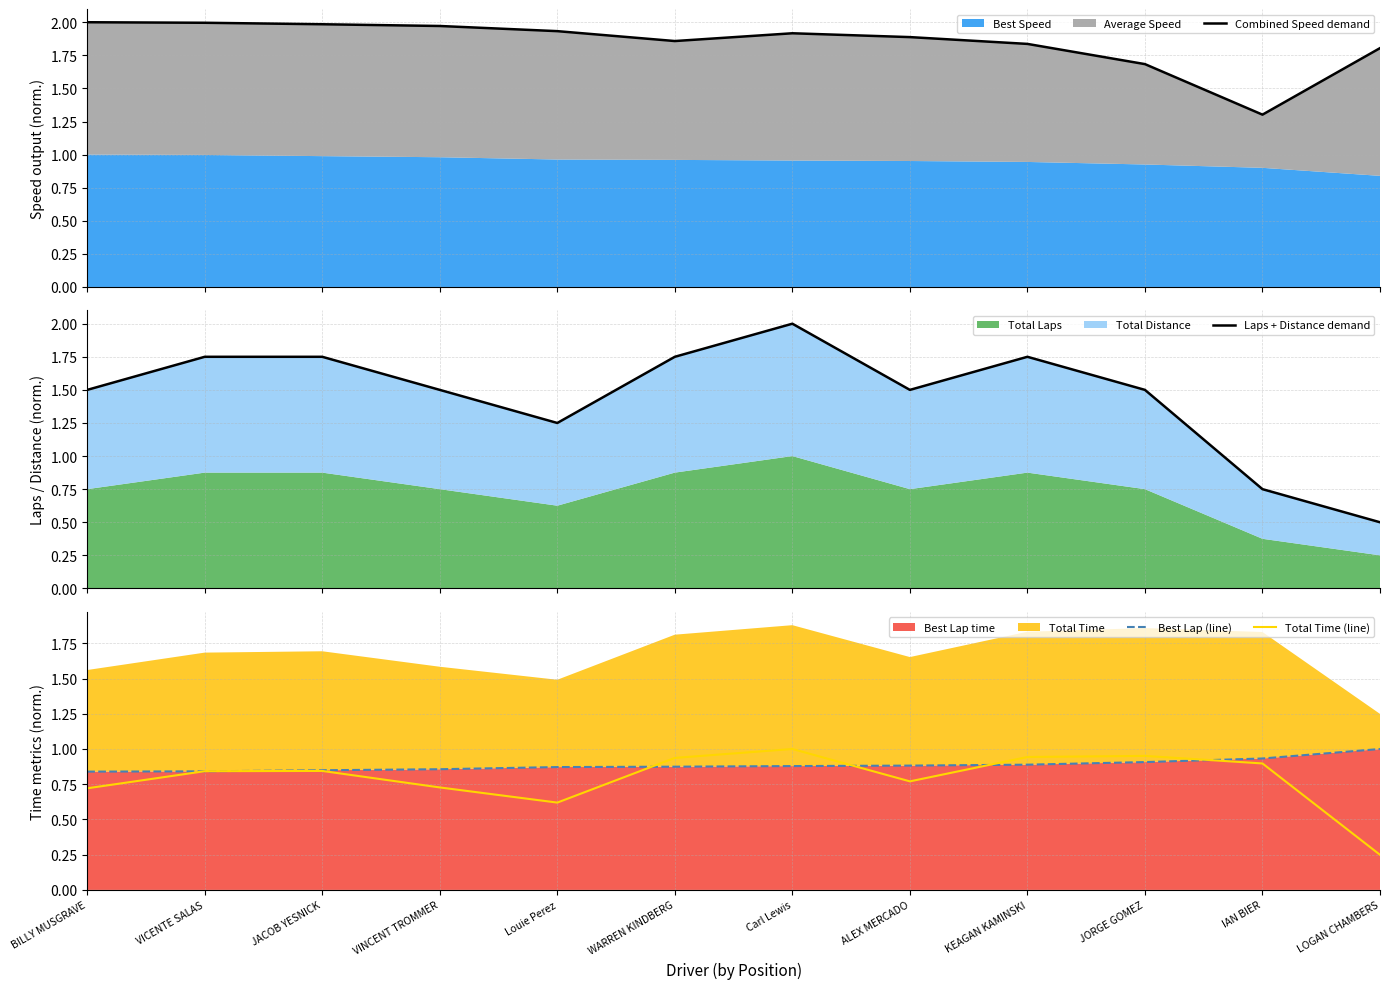

Read the Total Time (line) value at VINCENT TROMMER.

0.7